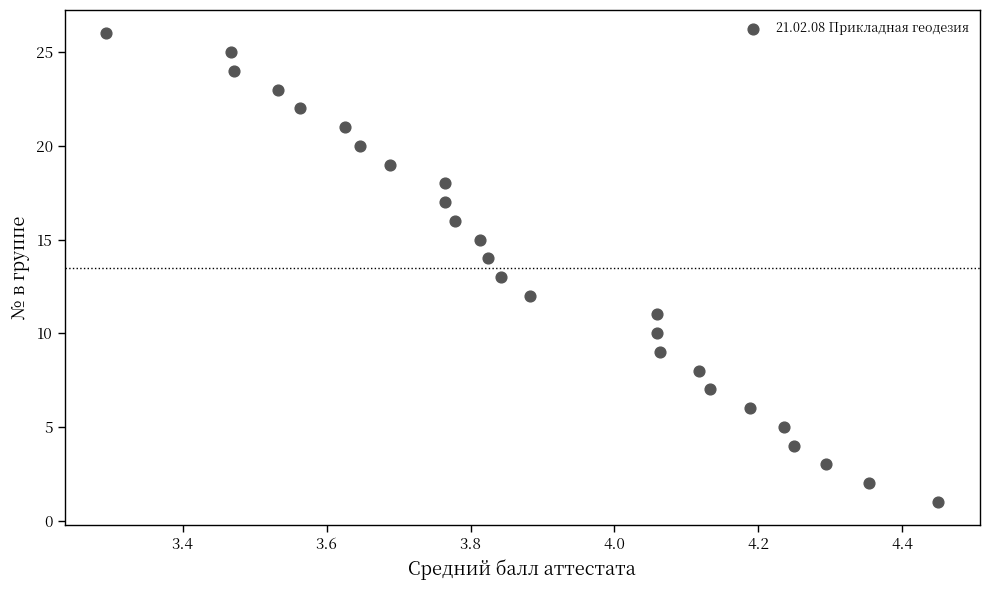

What is the range of Y values (max minus min)?

25